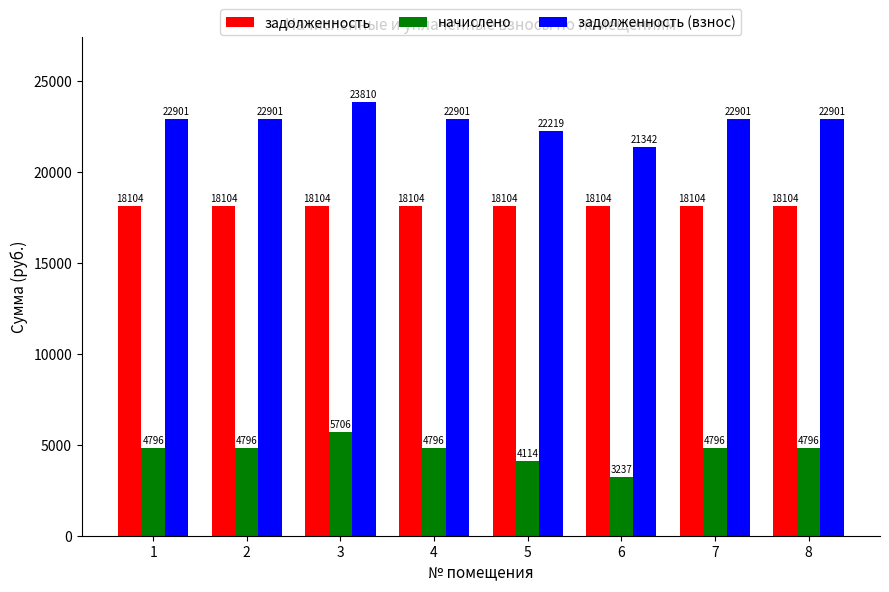

Rank the series by their maximum value, from highest to lowest.

задолженность (взнос), задолженность, начислено